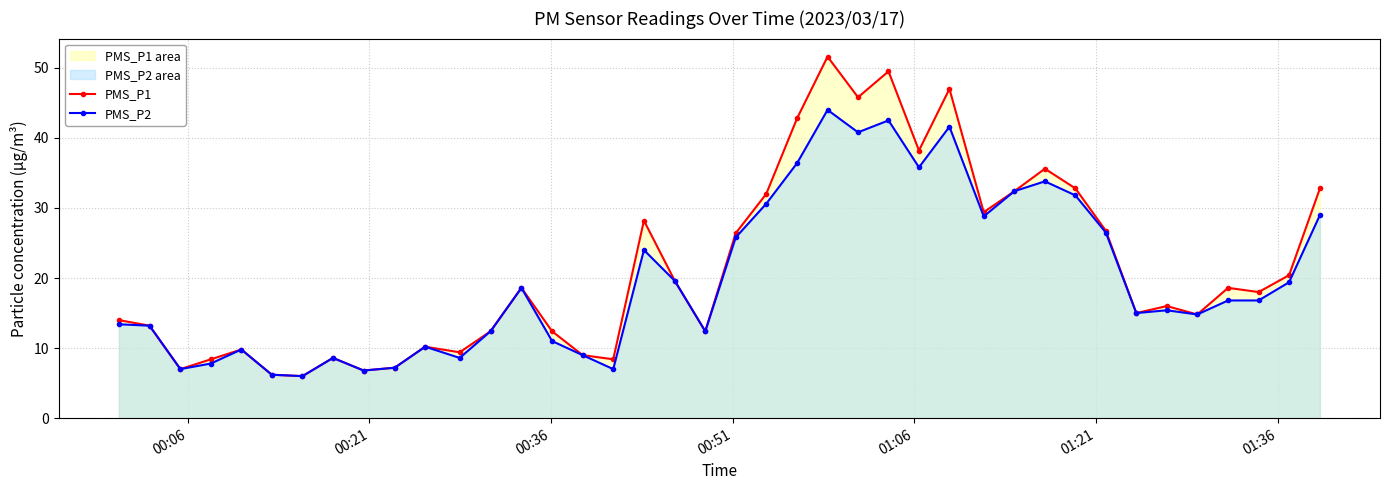

Which series has the widest spread of values?

PMS_P1